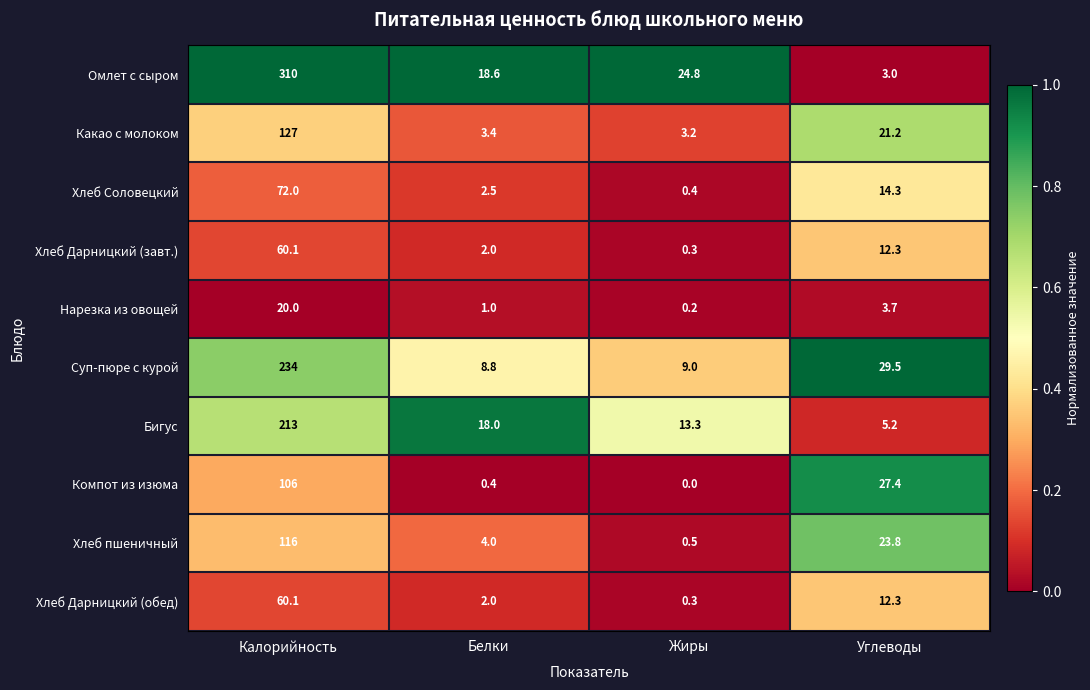

At which label does Хлеб Дарницкий (обед) first exceed 12?

Калорийность